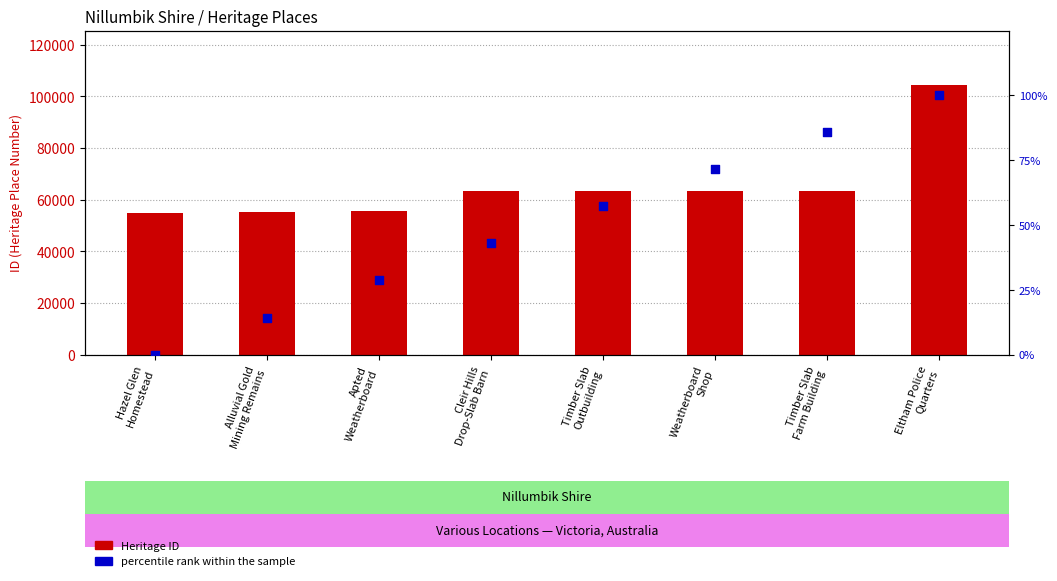

At how many categories does at least one series exceed 94305?

1